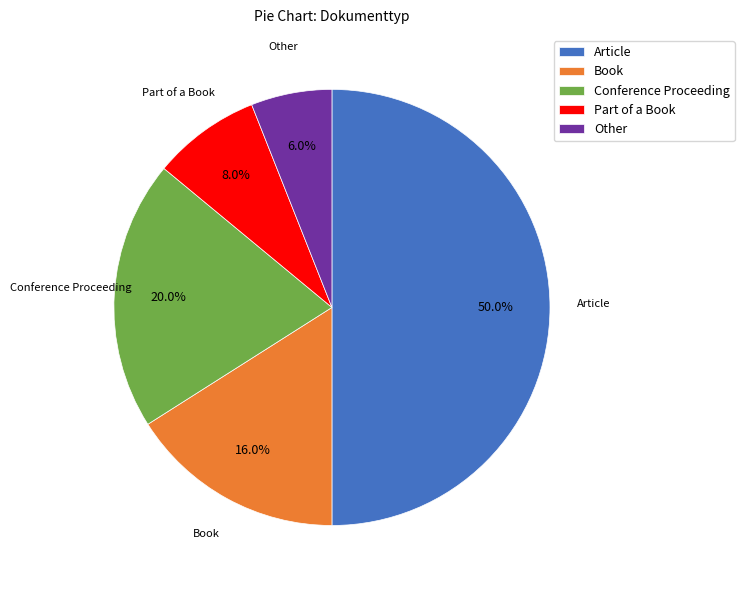

To the nearest percent, what portion does Conference Proceeding represent?

20%